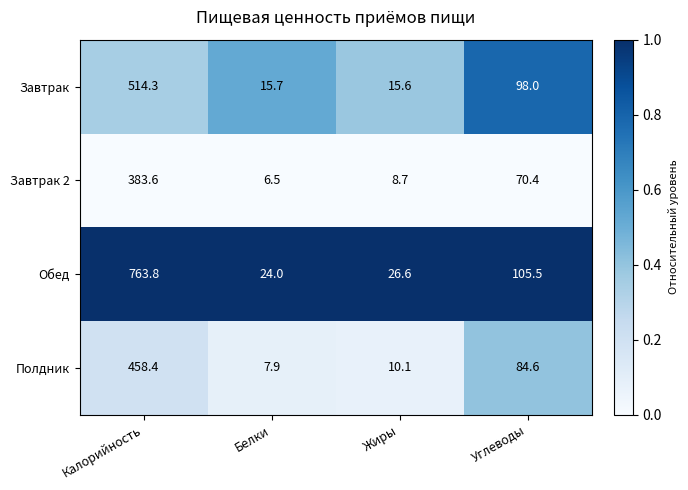

List the series in order of their overall mean, lowest first.

Завтрак 2, Полдник, Завтрак, Обед